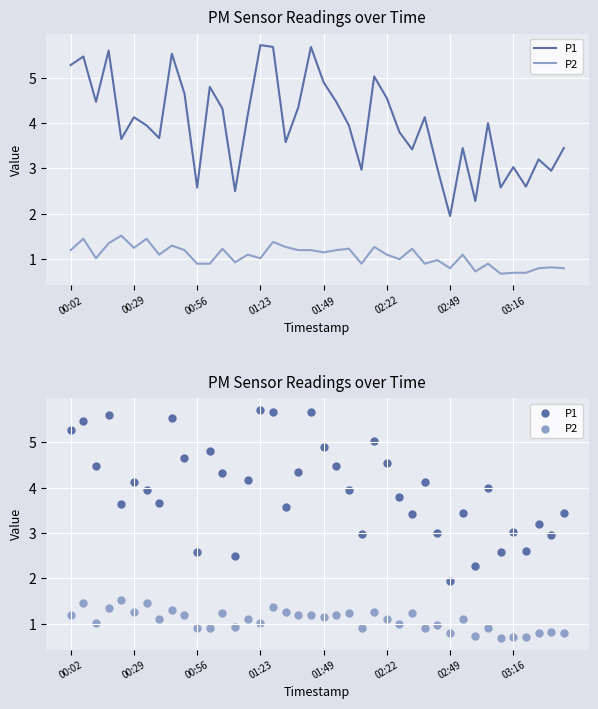

Is the value of P1 at 03:16 greater than the value of P2 at 38?

Yes